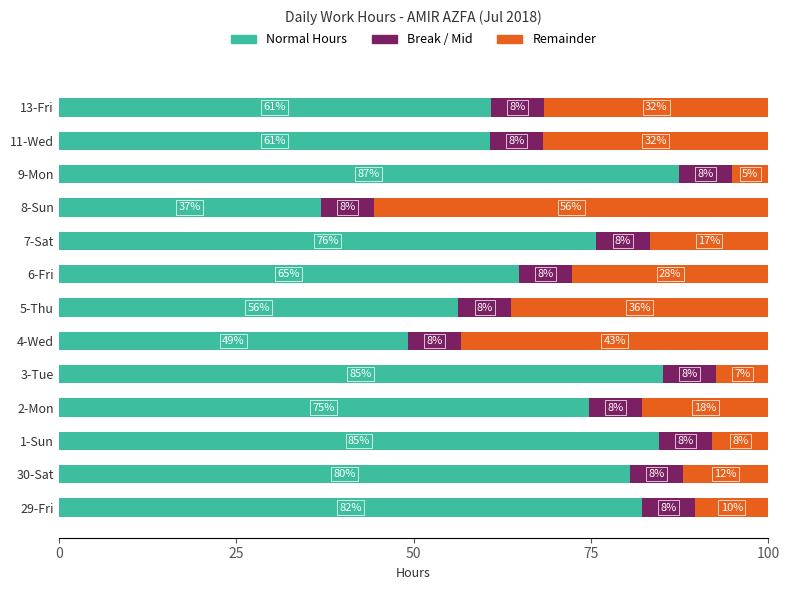

Which series has the largest total across all categories?

Normal Hours